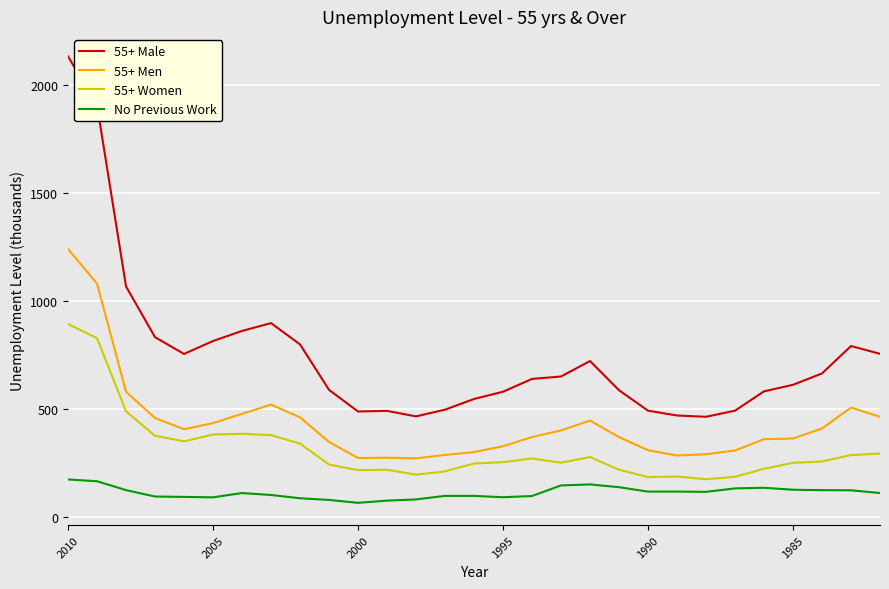

What is the value of the 55+ Women point at the 19th from the left?

276.0